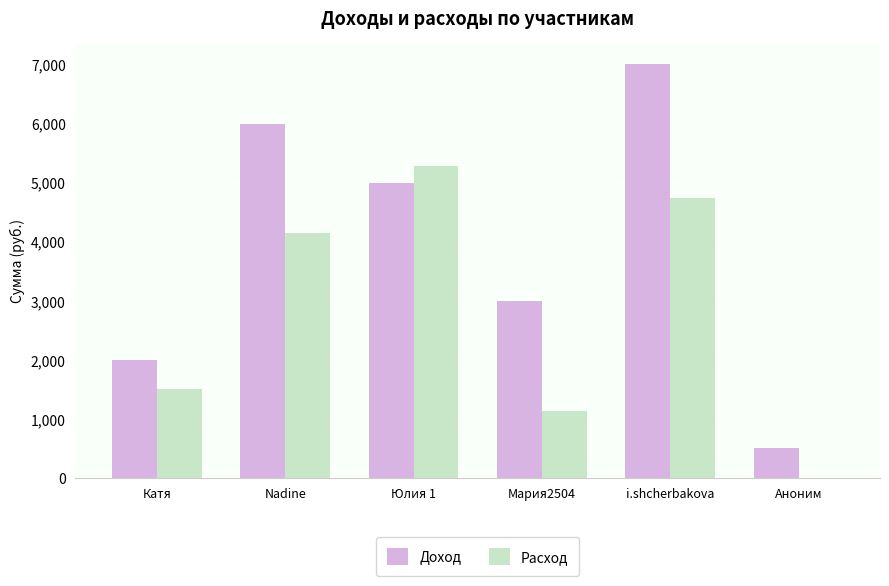

Which series changed the most between Nadine and i.shcherbakova?

Доход